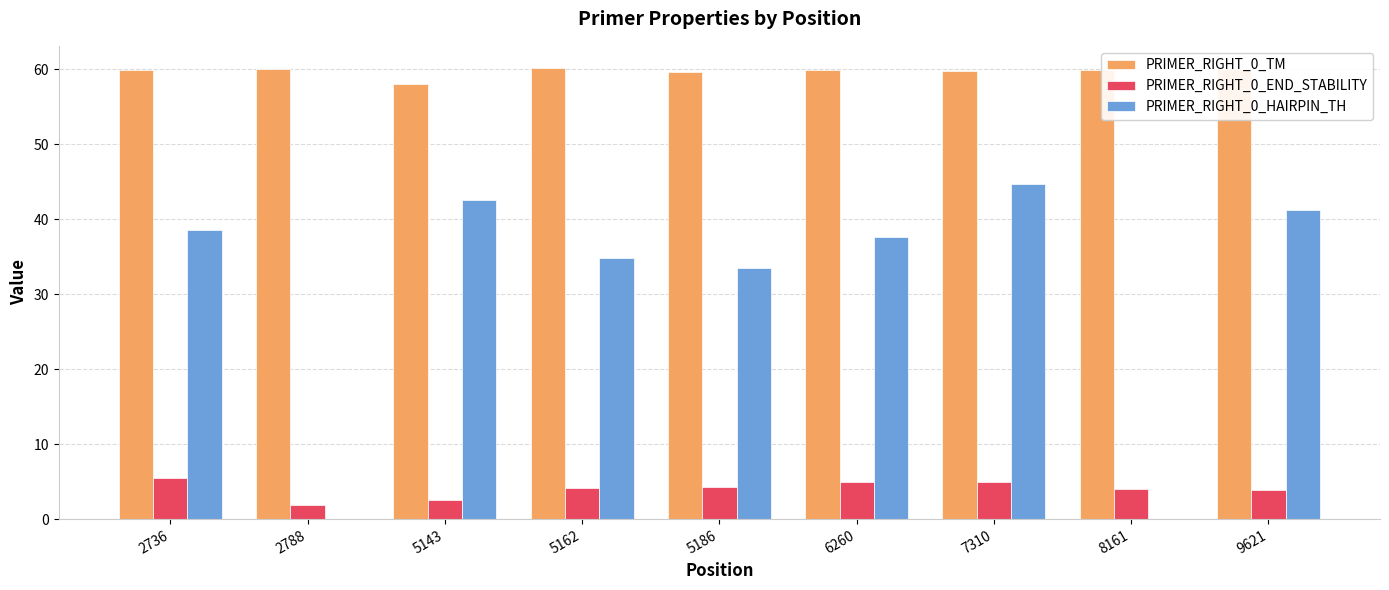

Where does the PRIMER_RIGHT_0_HAIRPIN_TH series first go above 37?

2736